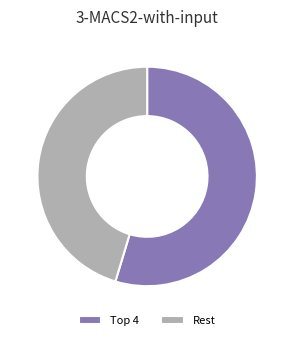

Which slice is the largest?

Top 4